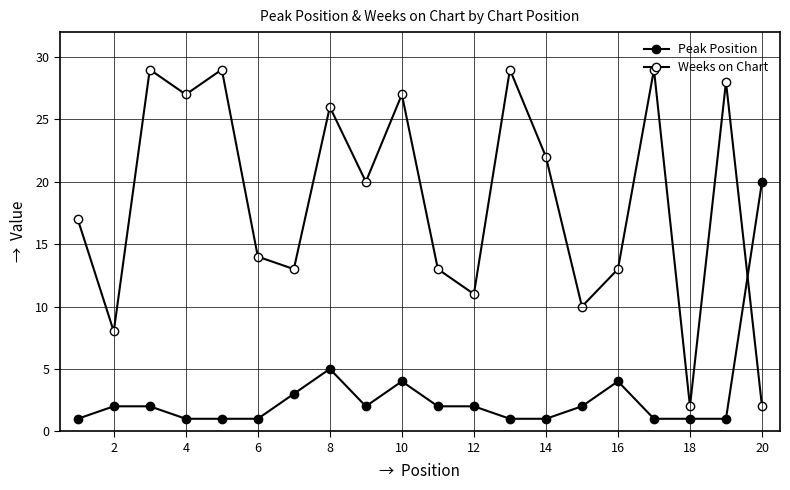

Count the number of categories in the chart.

20